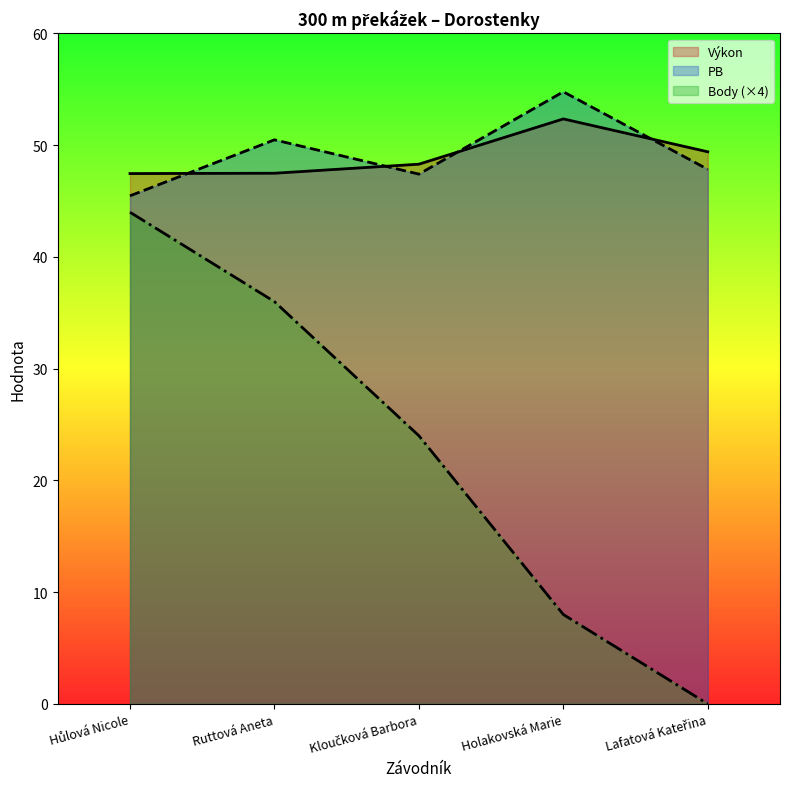

What position from the left is Lafatová Kateřina?

5